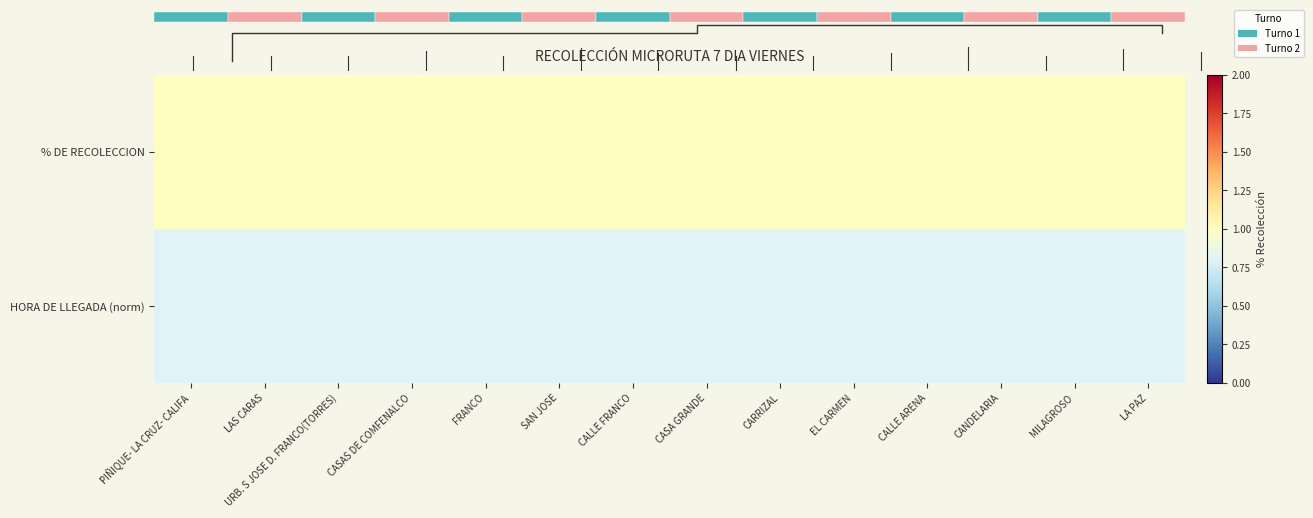

Is it true that row_0 equals 1.6 at EL CARMEN?

False